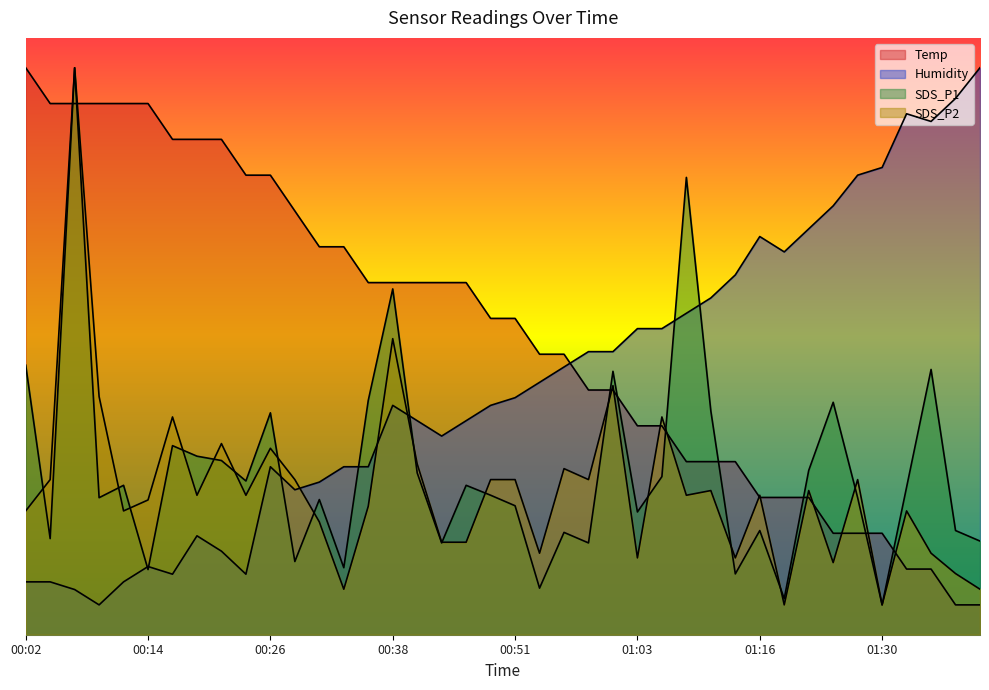

What position from the left is 01:33?

37